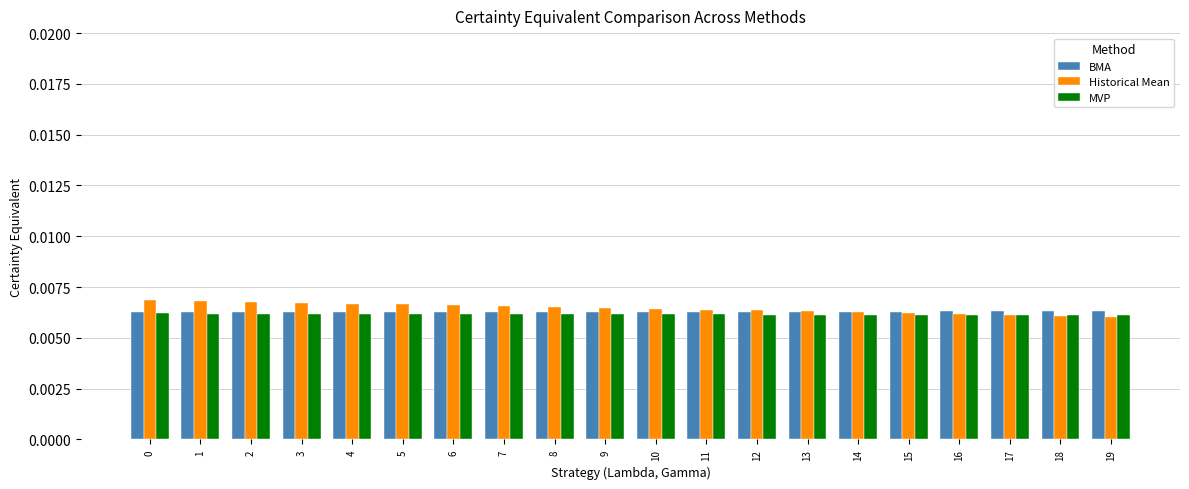

Count the Historical Mean values in the range 0 to 1.

20